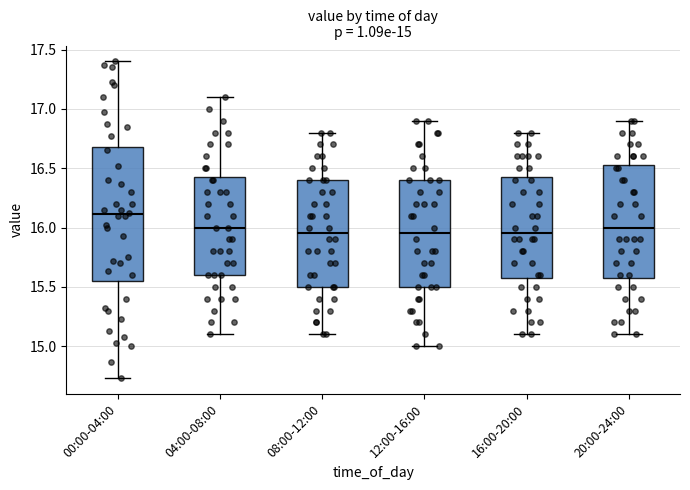

Which box is the tallest, from its lower edge to its upper edge?

00:00-04:00